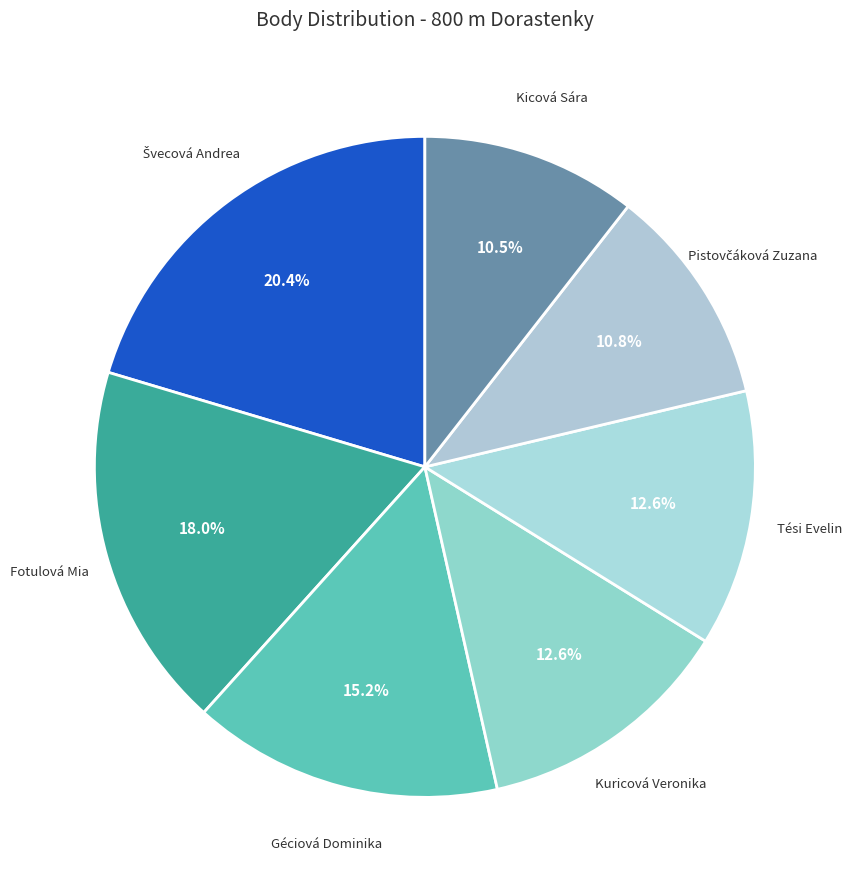

Count the number of slices in the pie.

7